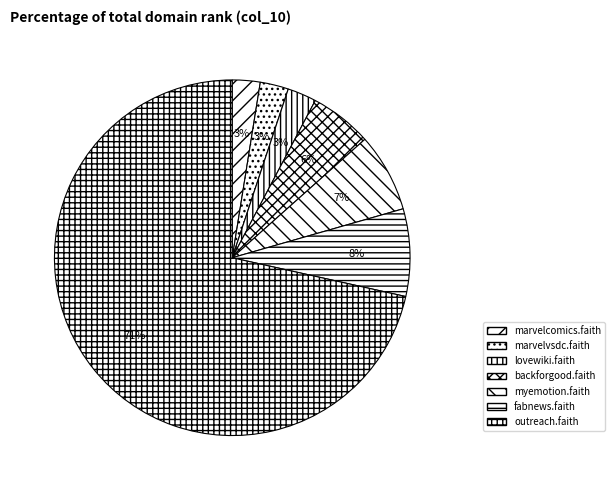

Which category has the biggest portion of the pie?

outreach.faith